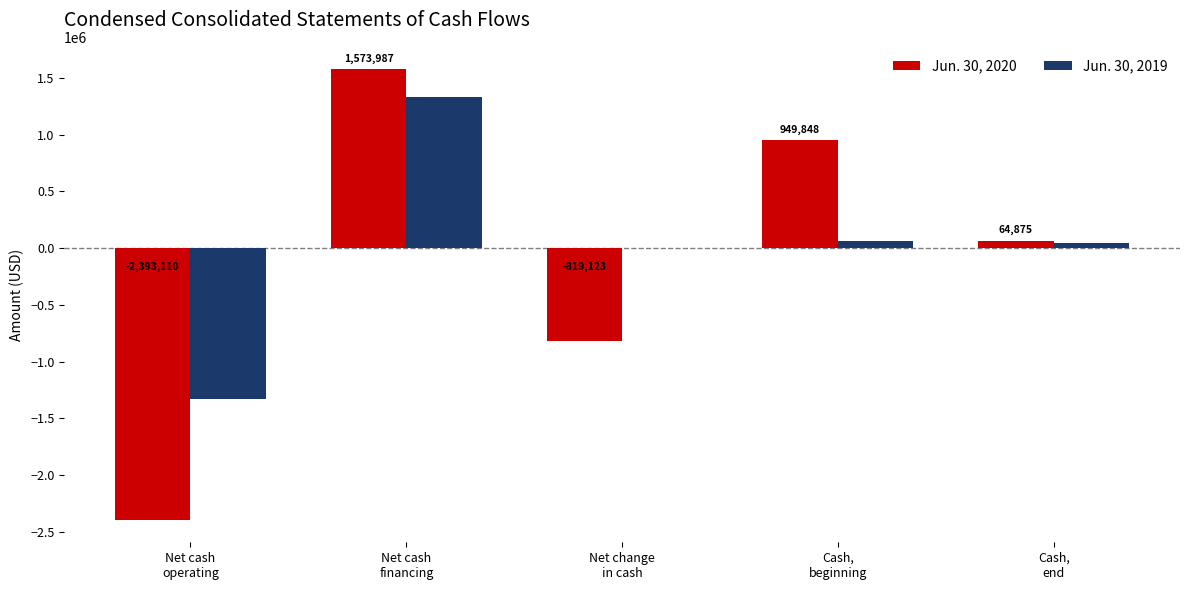

What are all the series names shown in the legend?

Jun. 30, 2020, Jun. 30, 2019